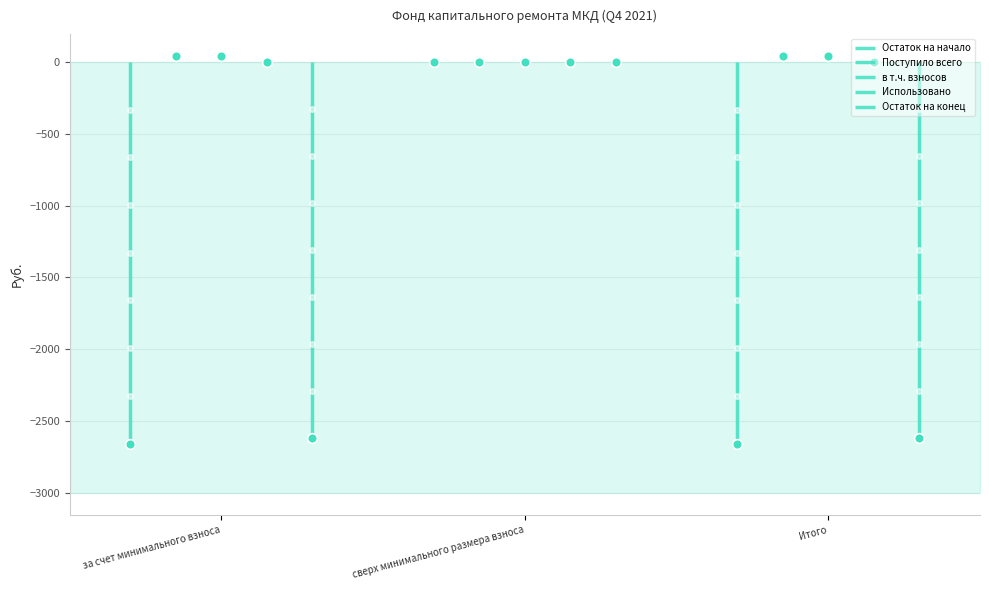

Which category has the highest value across all series?

за счет минимального взноса